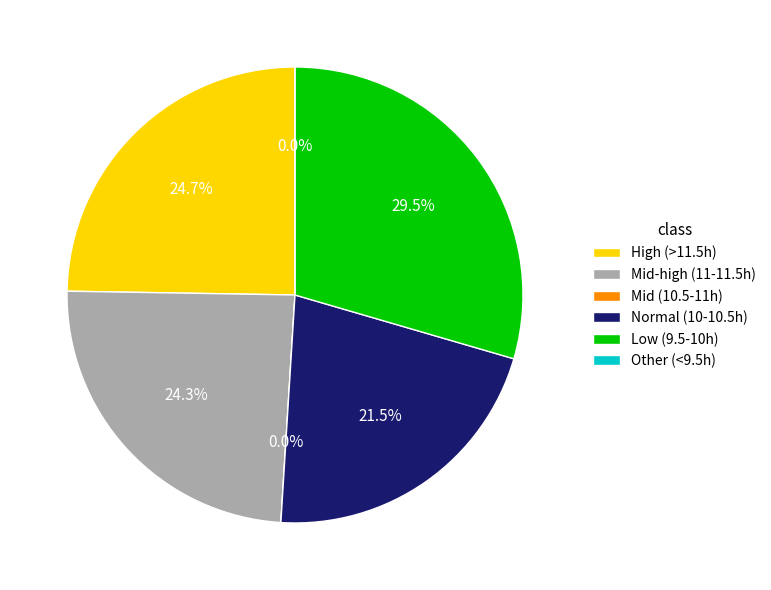

The Fri 17 slice represents 1% of the pie. True or false?

False